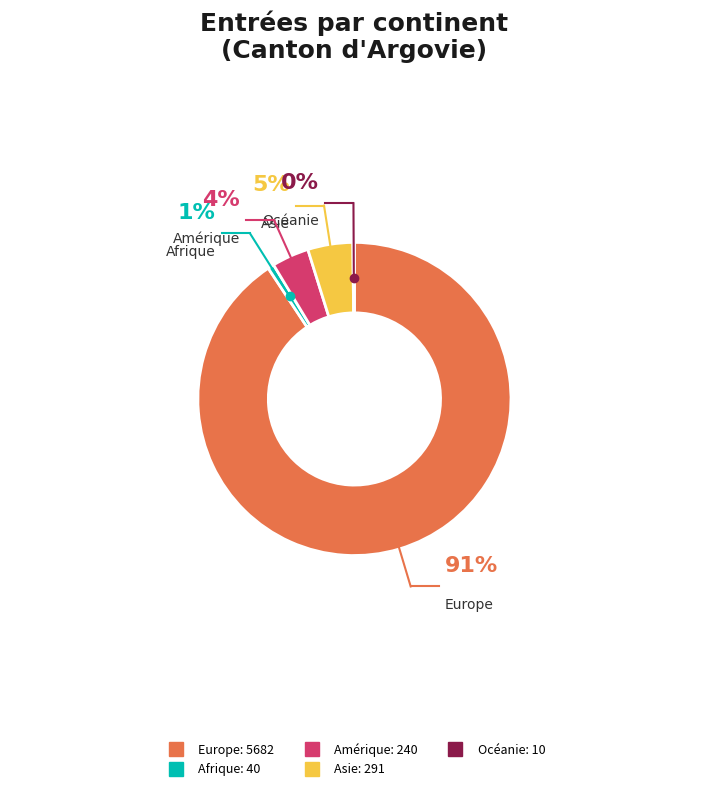

What percentage is the Europe slice, to the nearest percent?

91%